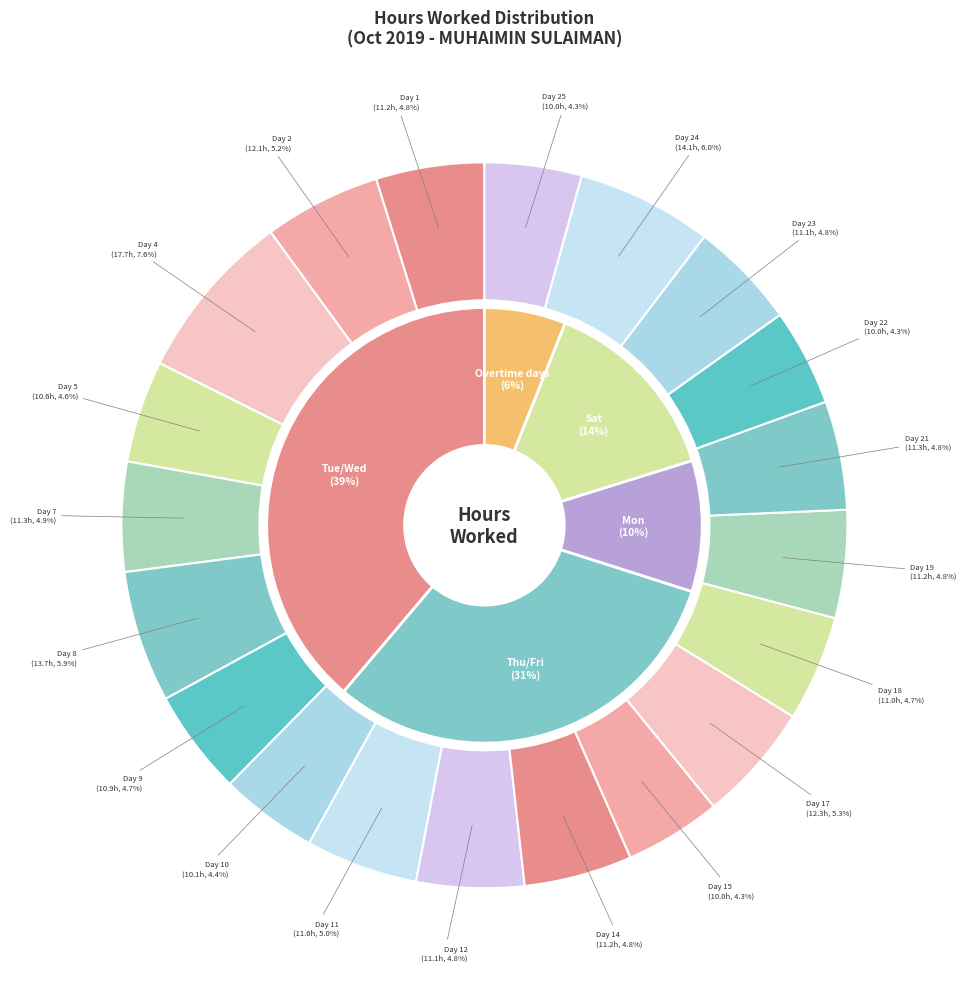

To the nearest percent, what portion does Day 11 represent?

5%